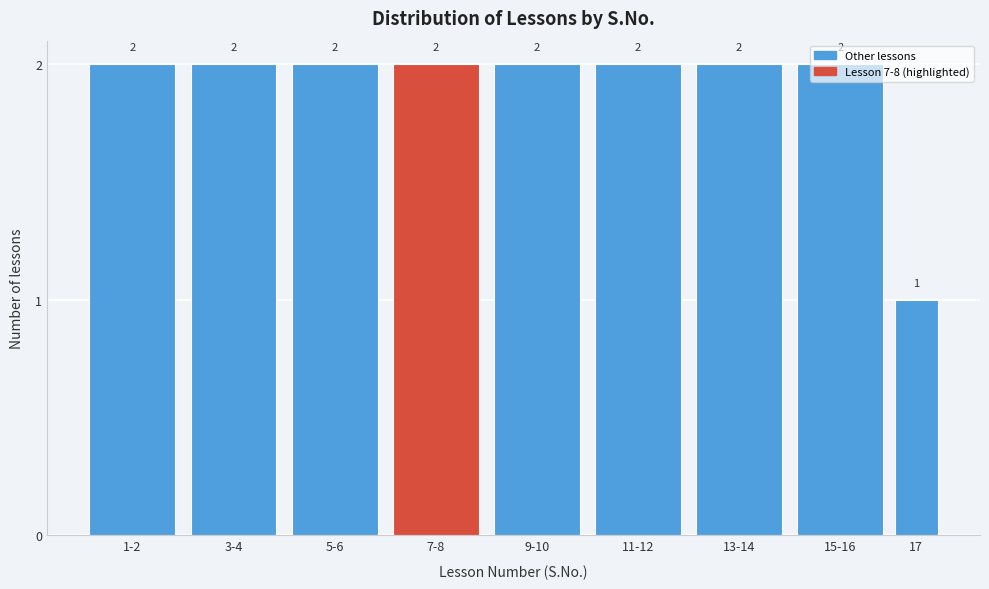

Is it true that the value at 1-2 is 1?

False